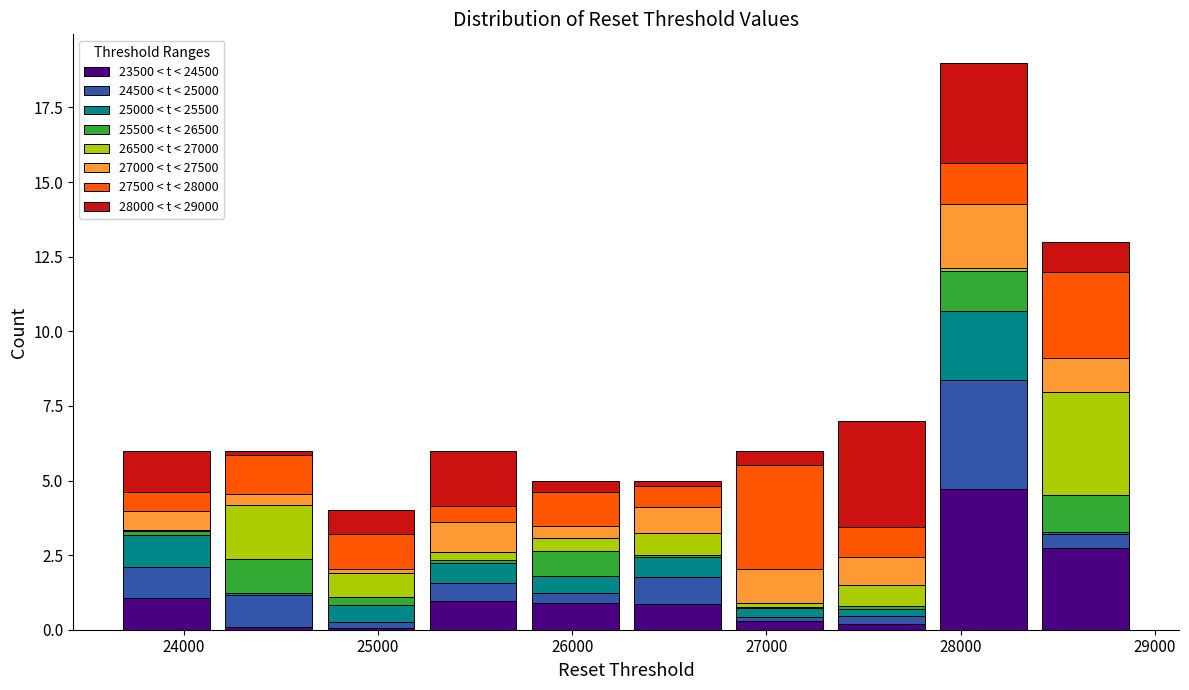

Which range on the x-axis has the tallest stacked bar (by total height)?

27900 to 28400